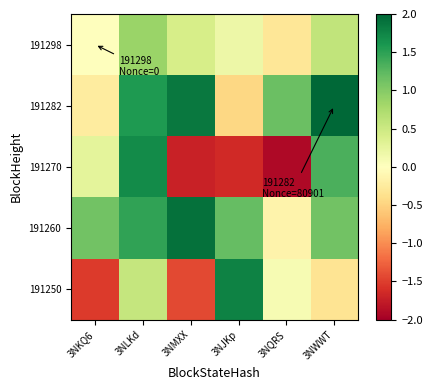

Which series has the largest range (max minus min)?

191270